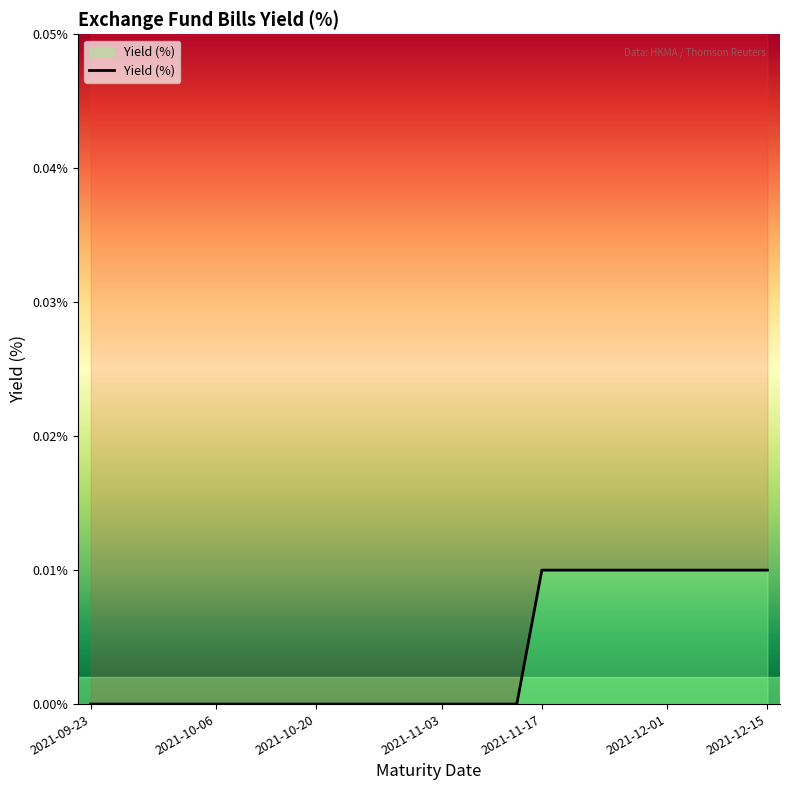

Between 2021-11-24 and 2021-12-15, which is larger?

2021-11-24